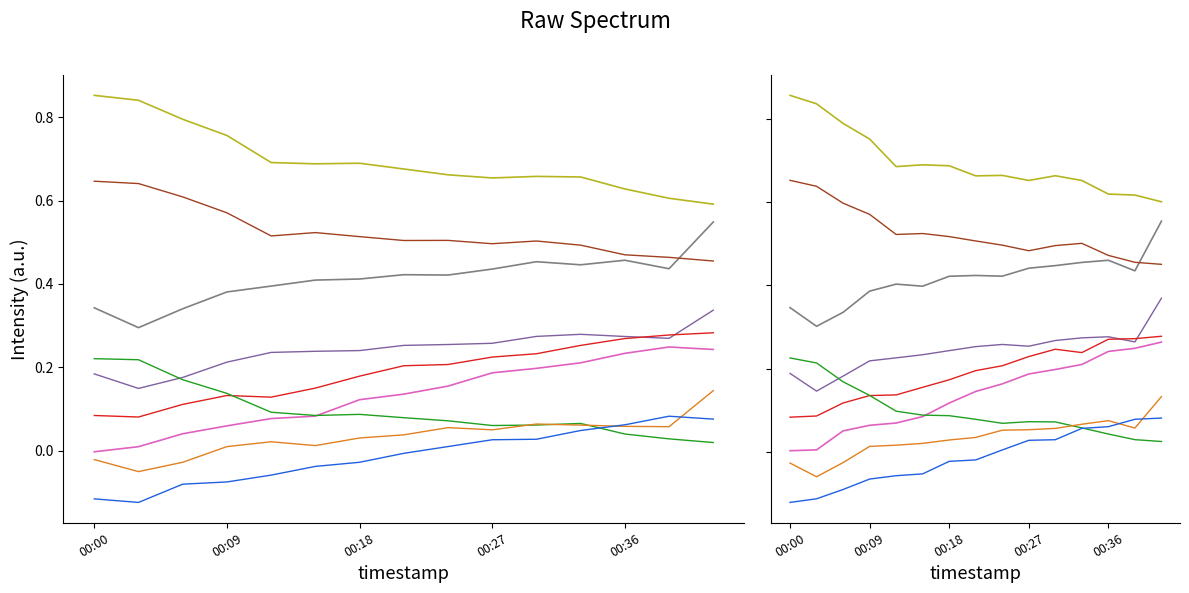

The value of pressure at 00:24 is 0.1. True or false?

False